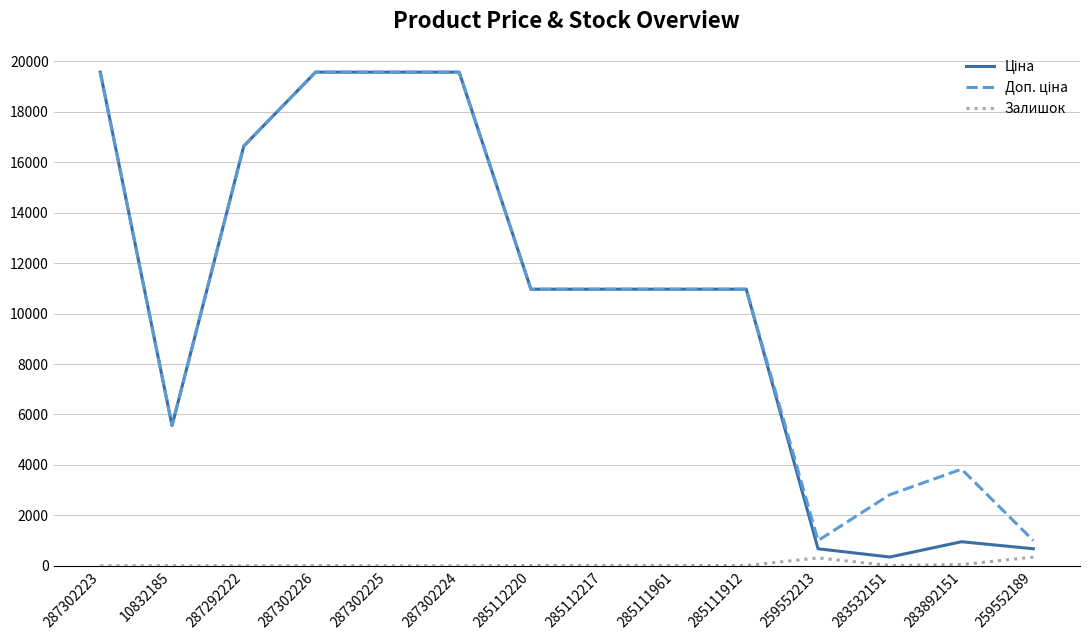

True or false: Ціна and Залишок cross at least once.

False